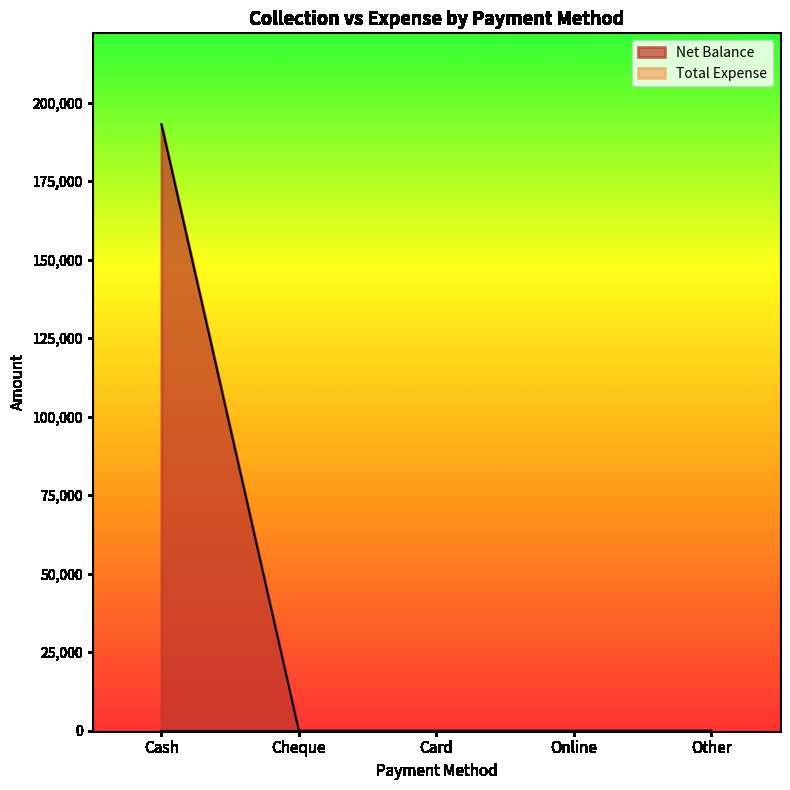

Reading left to right, list all the values displayed in this chart.

Cash=193091	Cheque=0	Card=0	Online=0	Other=0